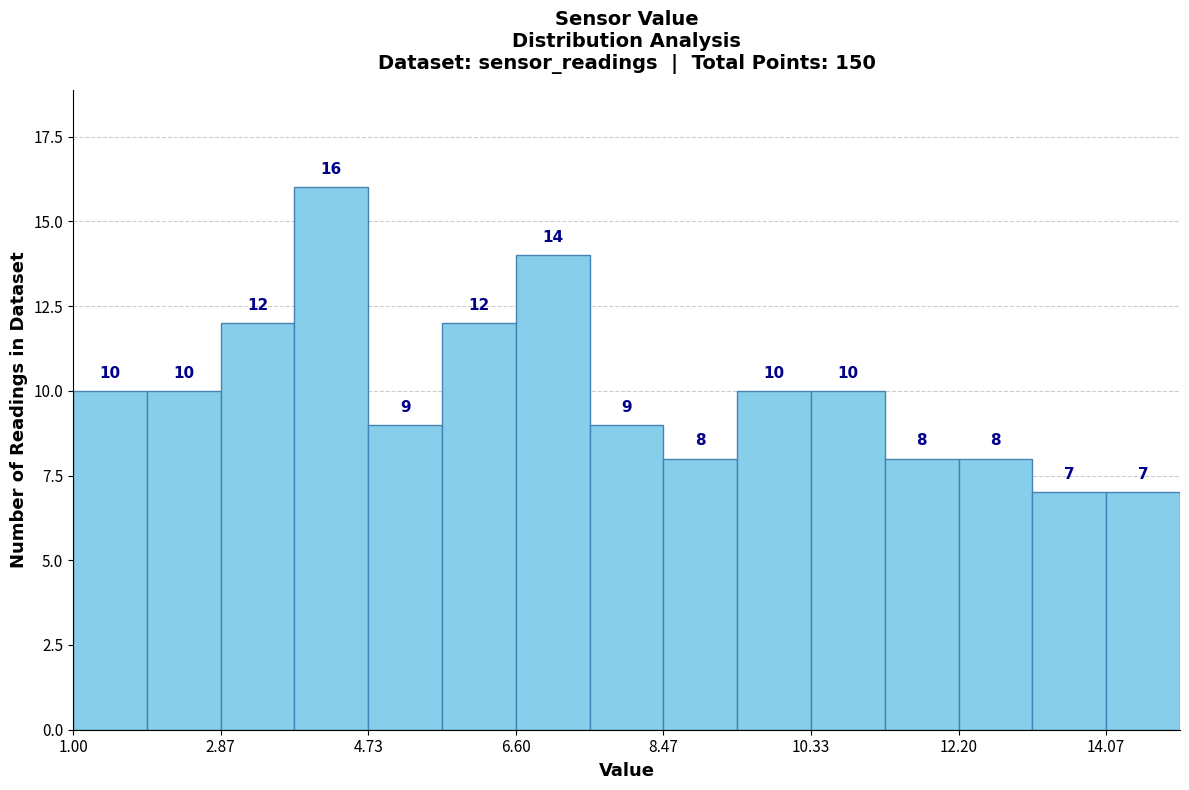

Reading left to right, list every bar in this chart as the range it spans on the x-axis followed by its height. The bar edges are not printed on the chart, so give them approximately, as read against the axis.

1.0 to 2.0: 10
2.0 to 2.8: 10
2.8 to 3.8: 12
3.8 to 4.8: 16
4.8 to 5.6: 9
5.6 to 6.6: 12
6.6 to 7.6: 14
7.6 to 8.4: 9
8.4 to 9.4: 8
9.4 to 10.4: 10
10.4 to 11.2: 10
11.2 to 12.2: 8
12.2 to 13.2: 8
13.2 to 14.0: 7
14.0 to 15.0: 7